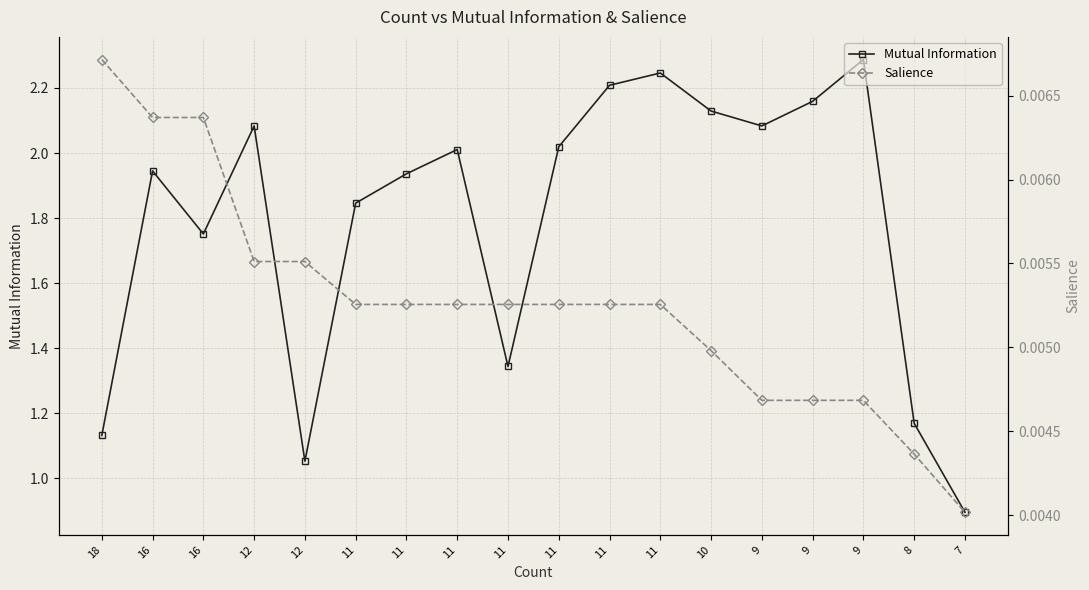

Reading left to right, what are all the values shown in this chart?

Mutual Information: 1.1	1.9	1.8	2.1	1.1	1.8	1.9	2.0	1.3	2.0	2.2	2.2	2.1	2.1	2.2	2.3	1.2	0.9
Salience: 0.0	0.0	0.0	0.0	0.0	0.0	0.0	0.0	0.0	0.0	0.0	0.0	0.0	0.0	0.0	0.0	0.0	0.0